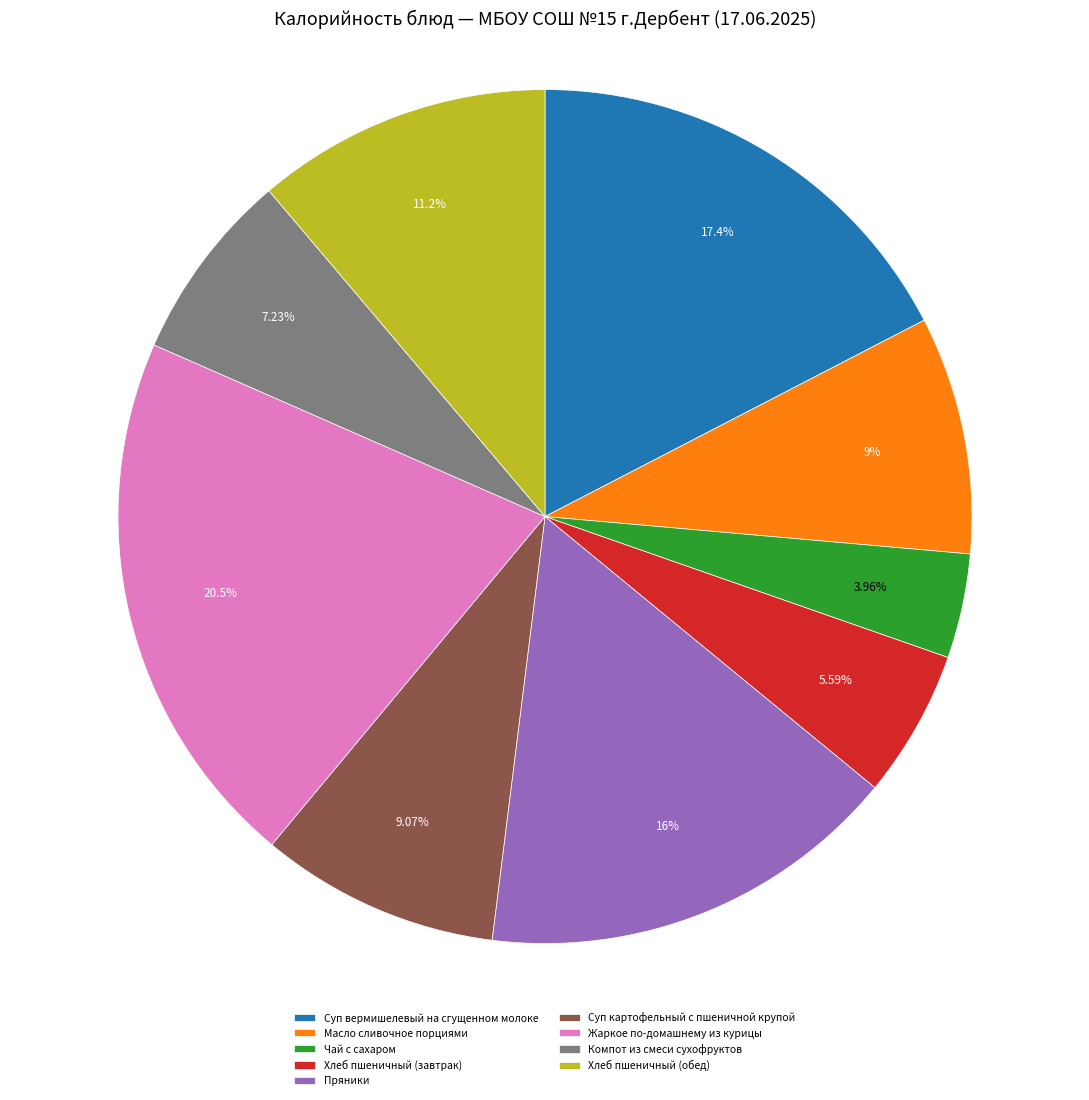

Which category has the biggest portion of the pie?

Жаркое по-домашнему из курицы